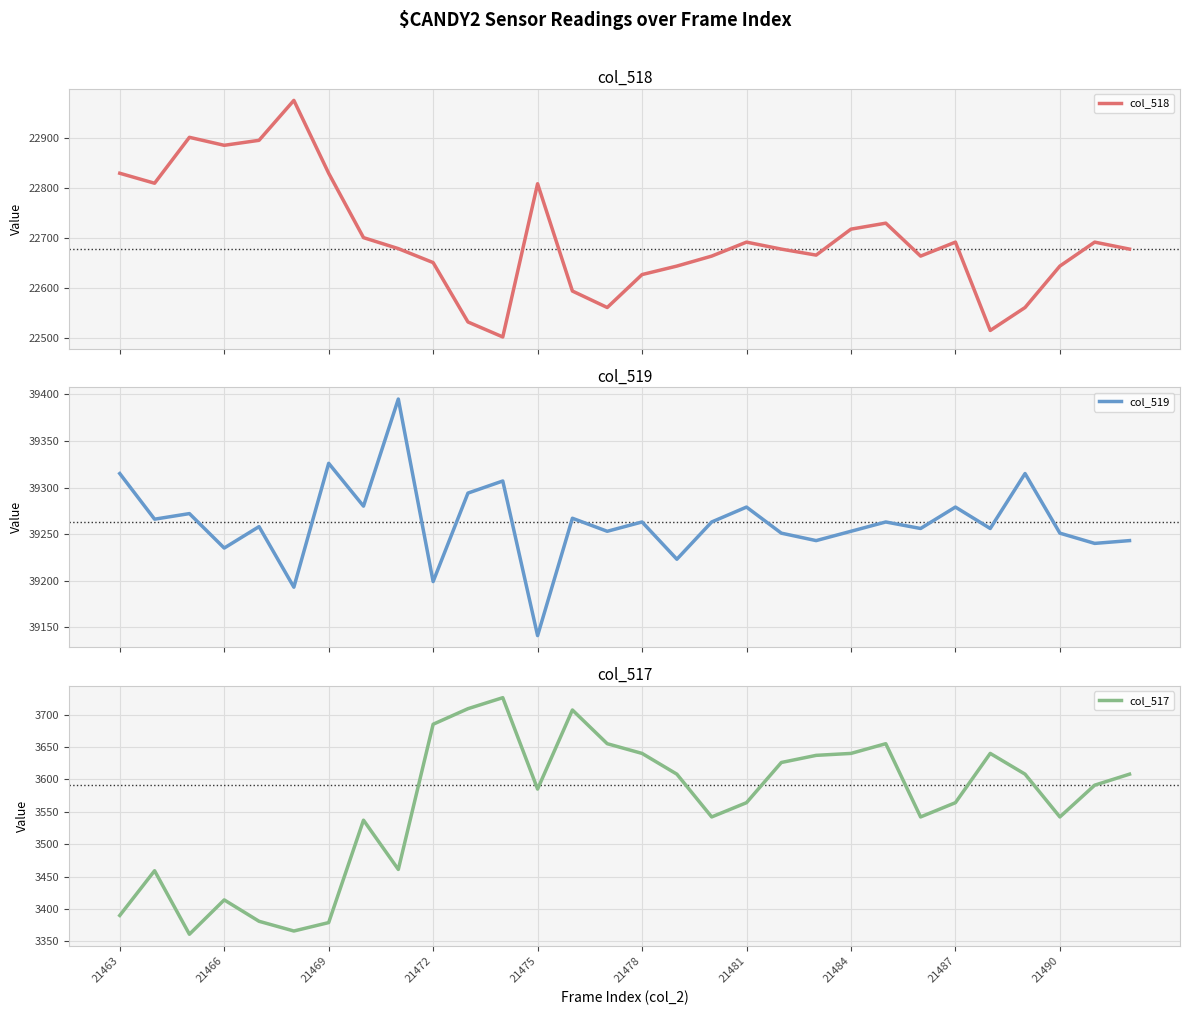

True or false: col_517 and col_518 intersect in this chart.

False